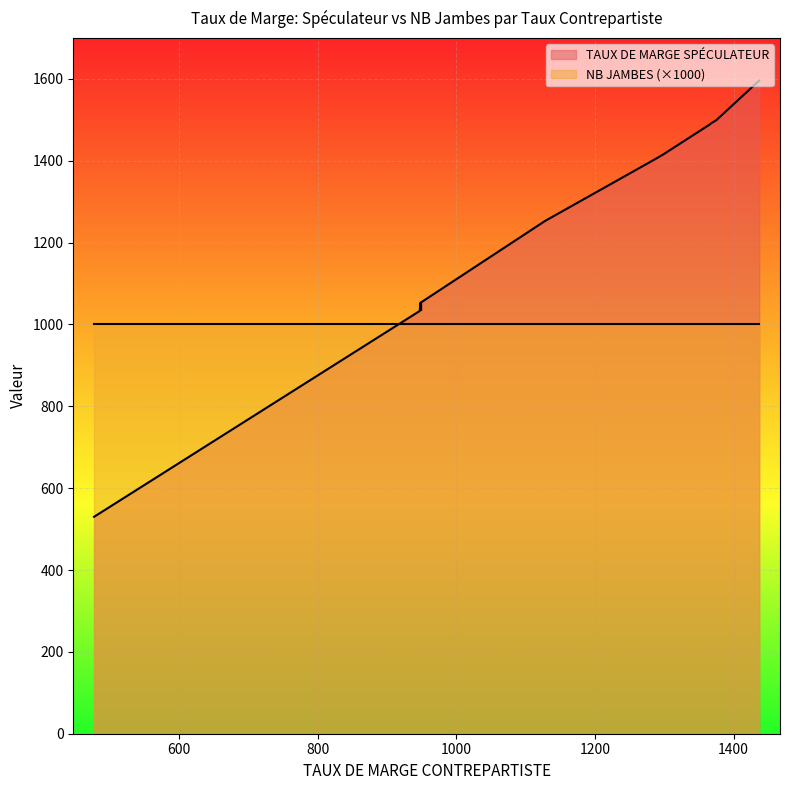

True or false: NB JAMBES and TAUX DE MARGE SPÉCULATEUR intersect in this chart.

False